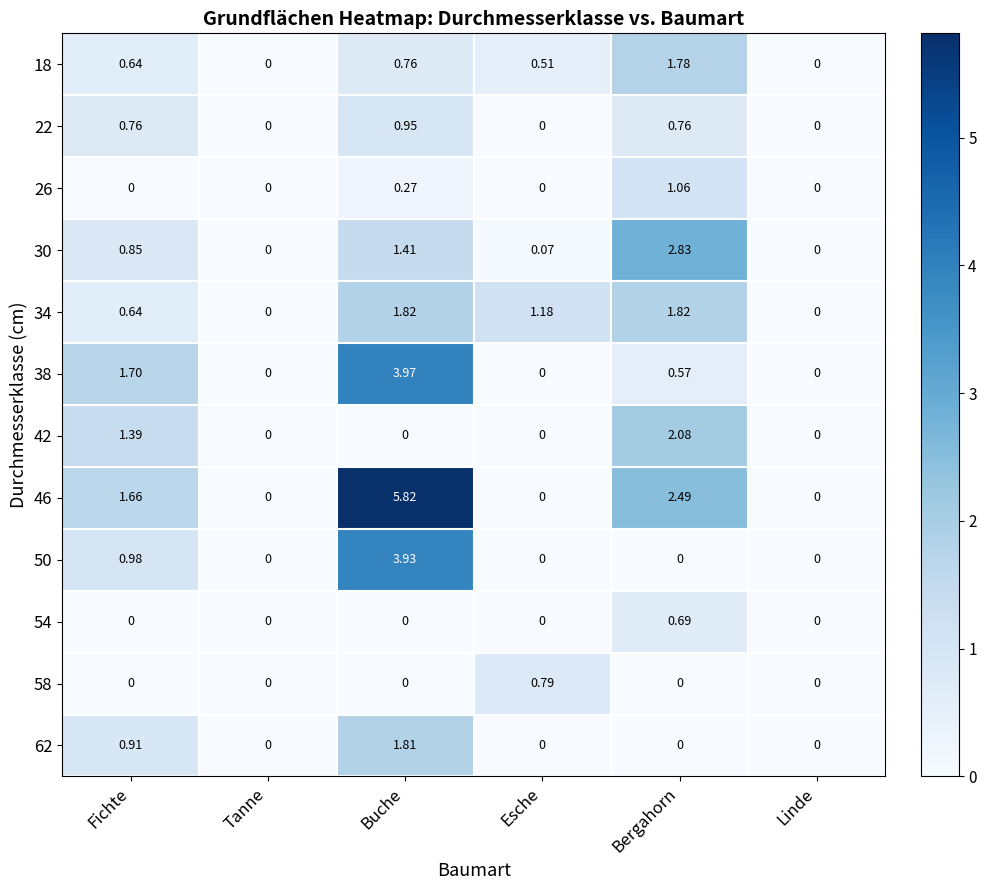

Which series has the largest range (max minus min)?

46